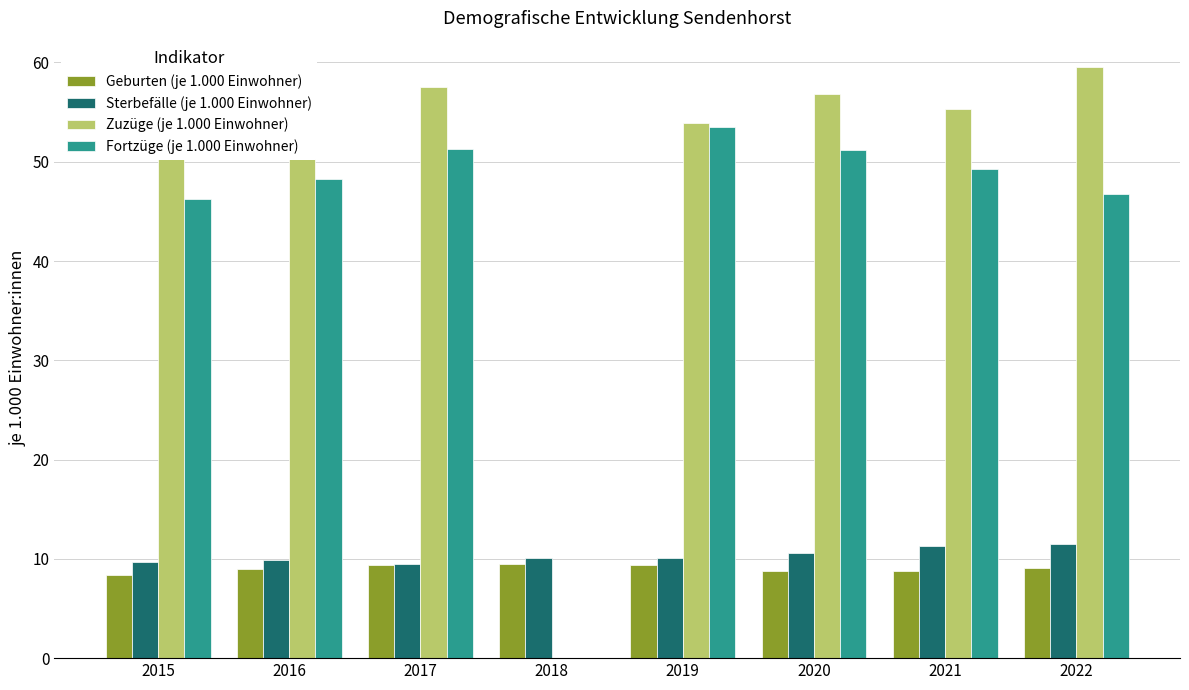

What is the highest value of the Fortzüge (je 1.000 Einwohner) series?

53.5